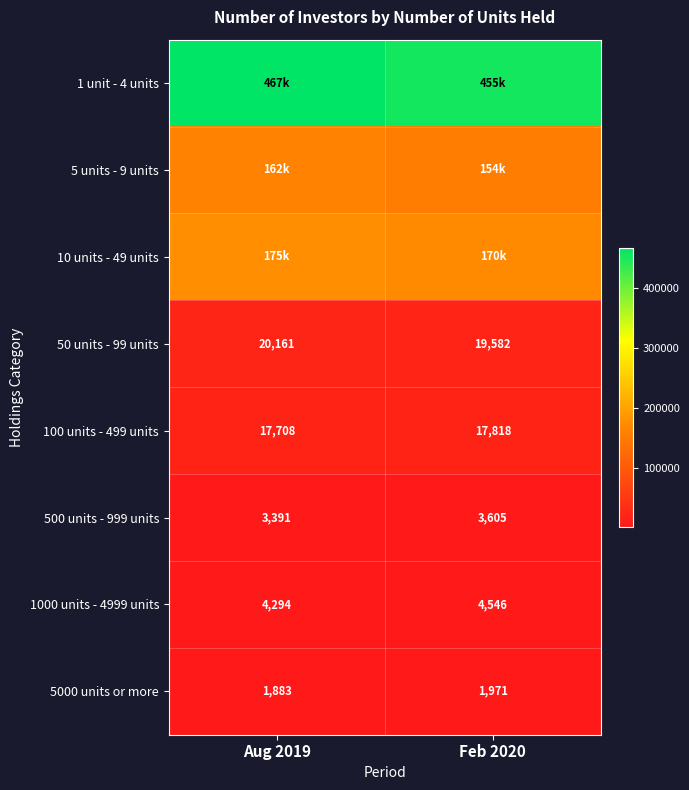

What is the total value across all series at Feb 2020?

826446